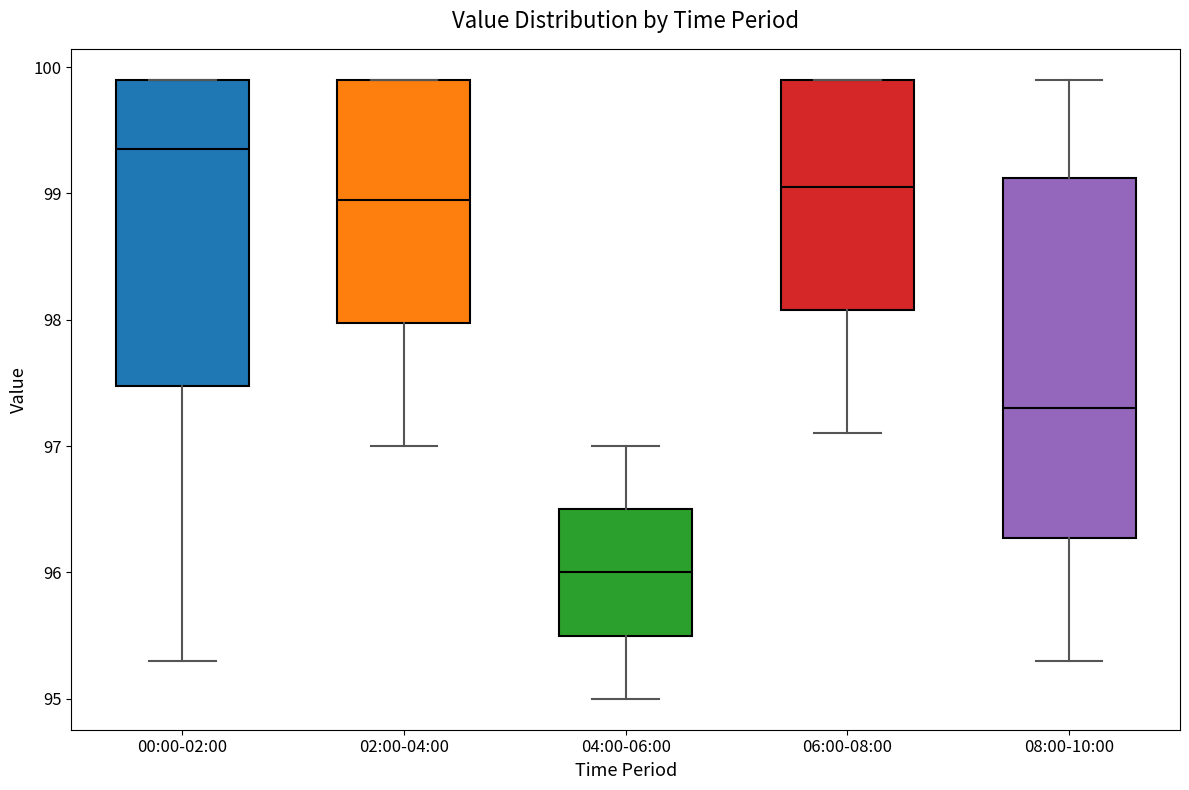

Comparing the boxes themselves (not the whiskers), which one is the tallest?

08:00-10:00